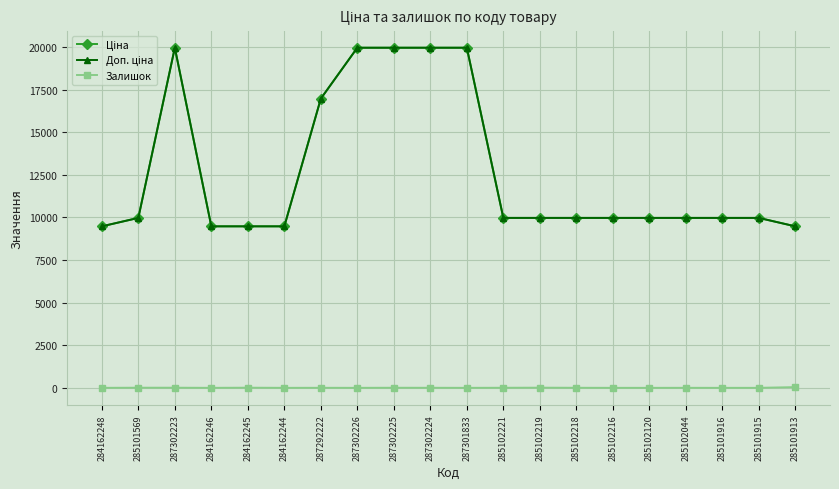

What is the difference between the maximum and minimum values in the Доп. ціна series?

10484.1